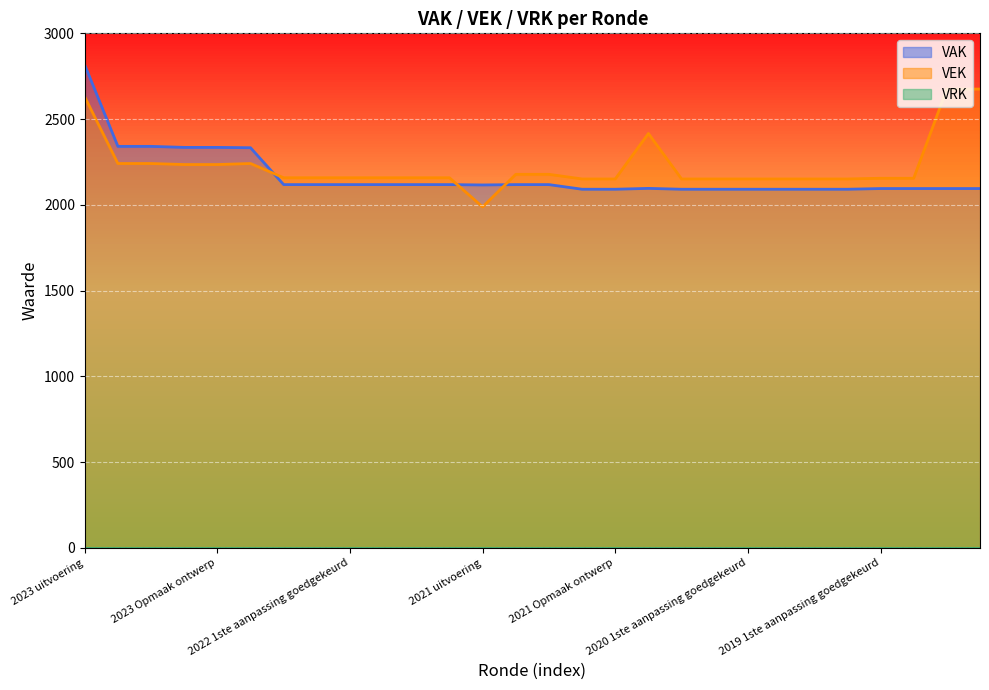

What is the total value across all series at 2022 2de aanpassing goedgekeurd?

4276